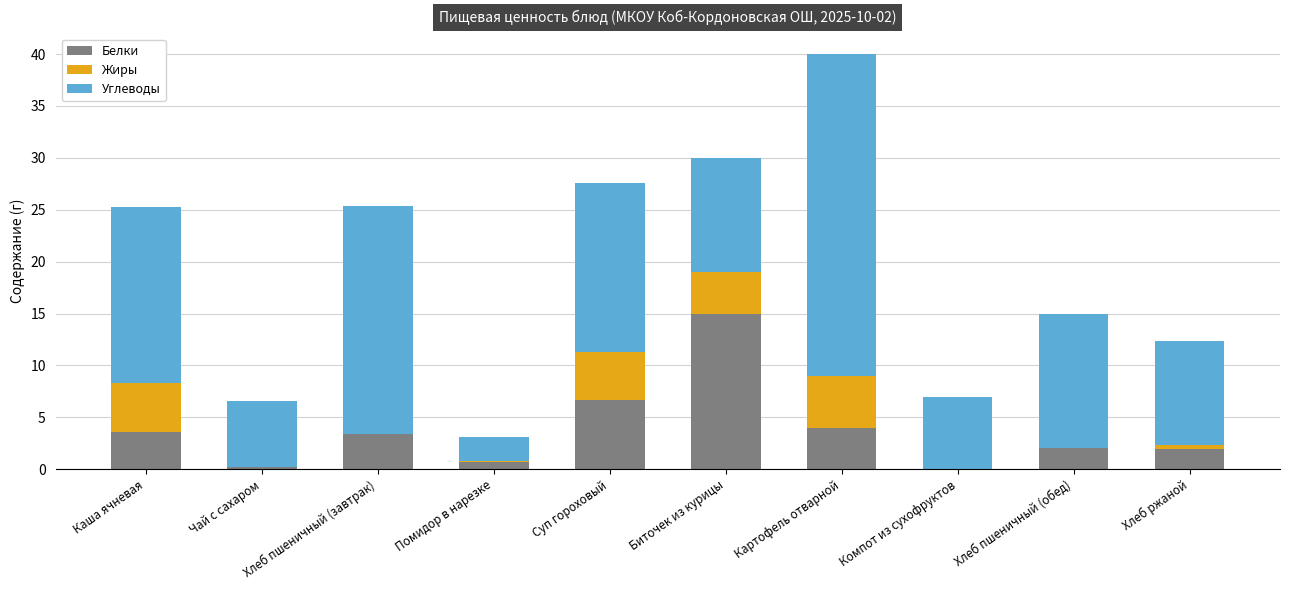

The Белки series shows 0.0 at Компот из сухофруктов. True or false?

True